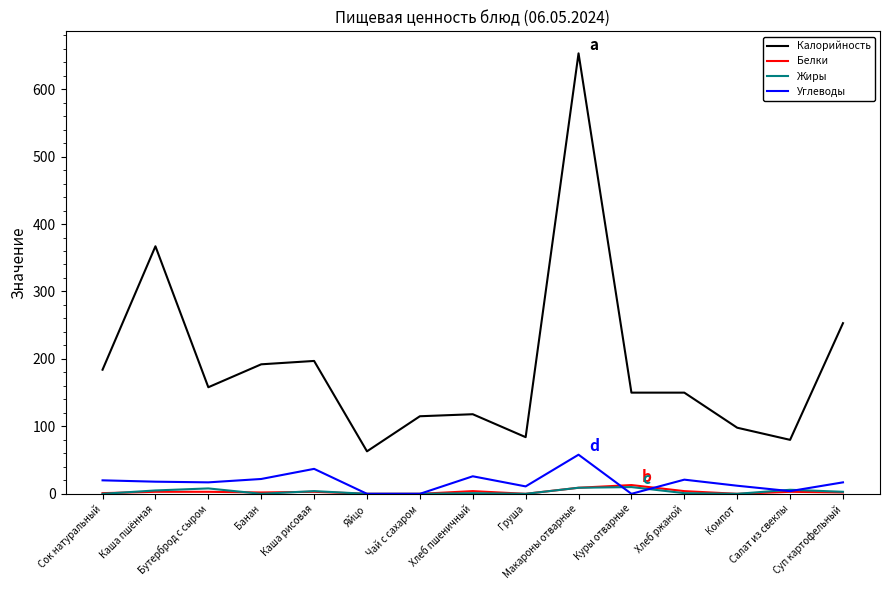

Does the chart have visible grid lines?

No